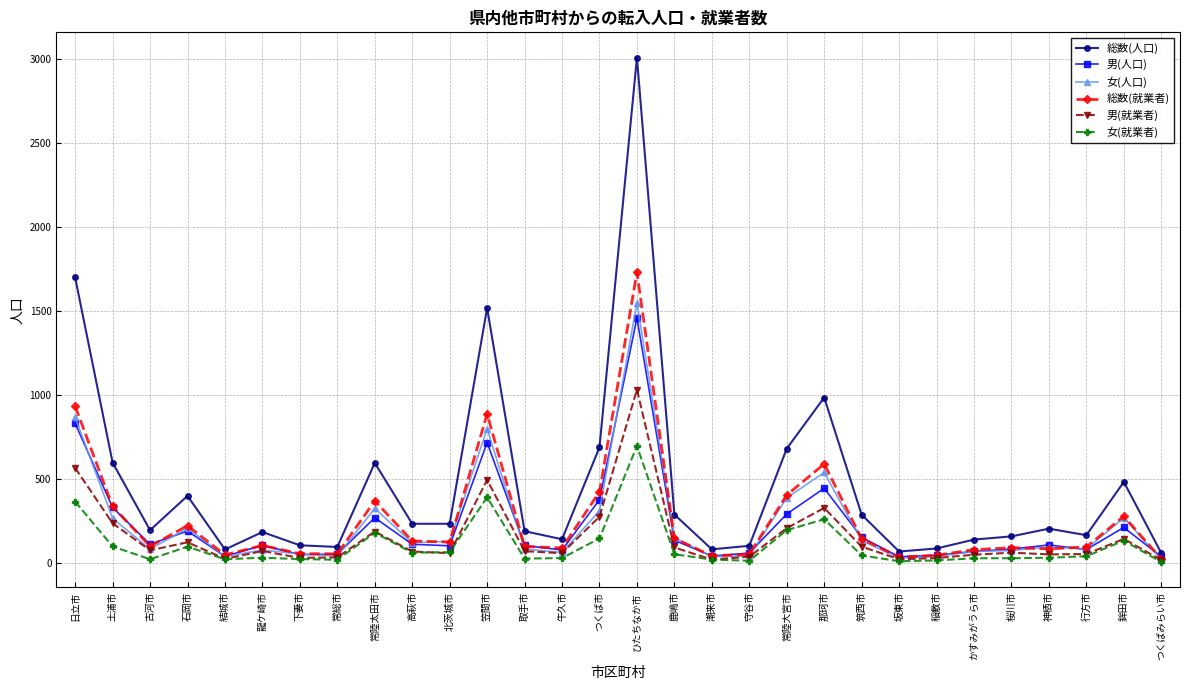

What is the label of the 22nd point from the right?

常陸太田市